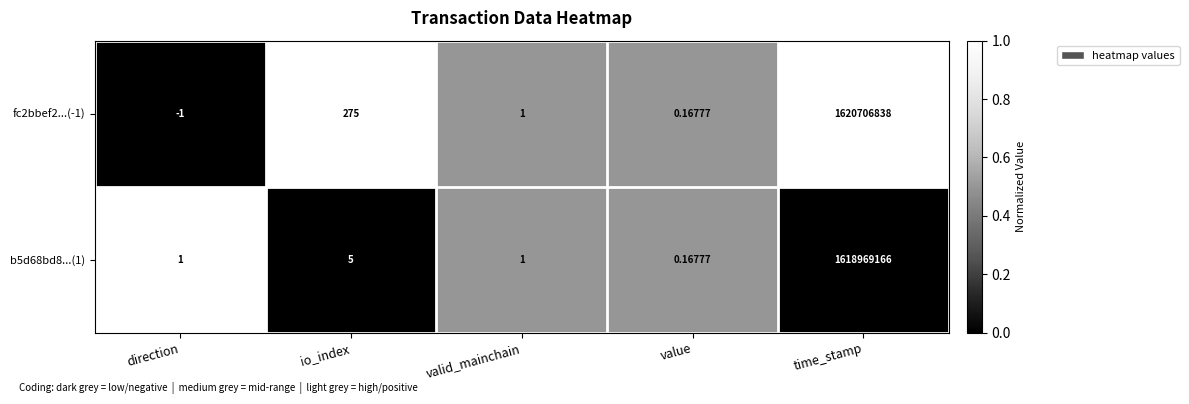

At which label does fc2bbef2...(-1) reach its peak?

time_stamp